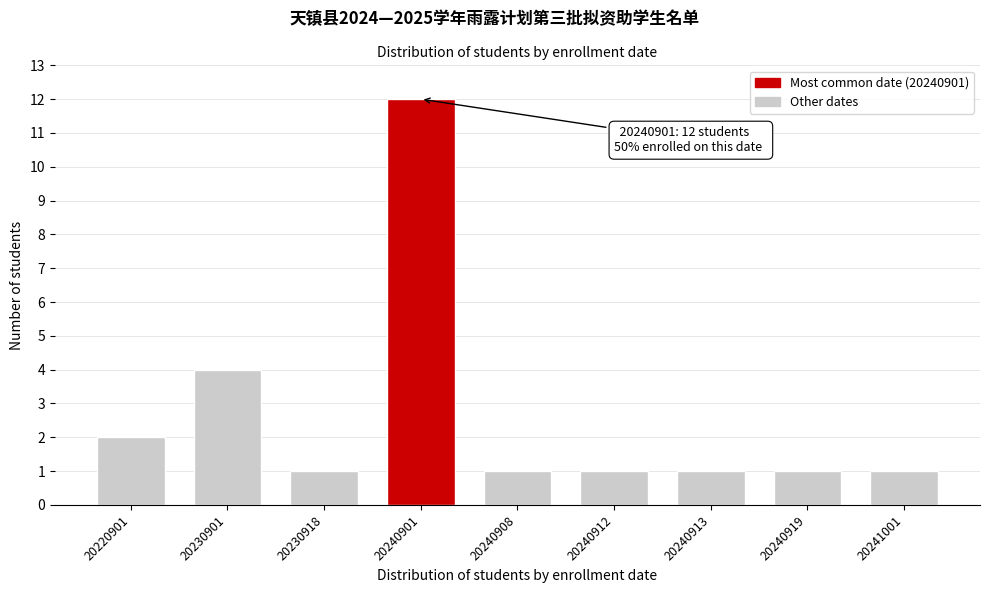

Reading left to right, transcribe all the data shown in this chart.

20220901=2	20230901=4	20230918=1	20240901=12	20240908=1	20240912=1	20240913=1	20240919=1	20241001=1